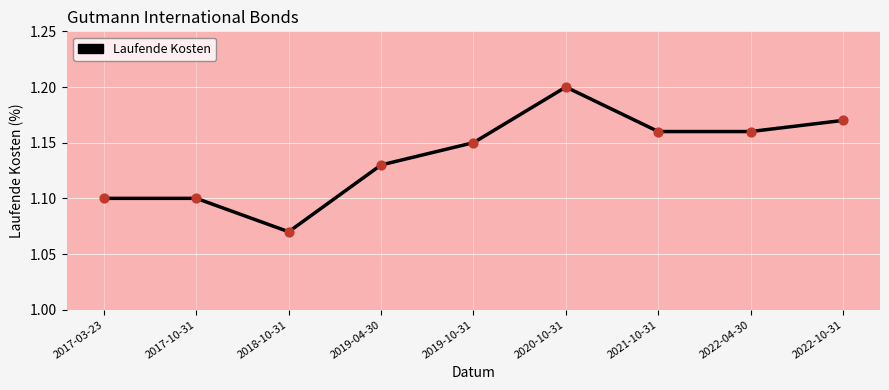

What is the ratio of the value at 2021-10-31 to the value at 2020-10-31?

1.0